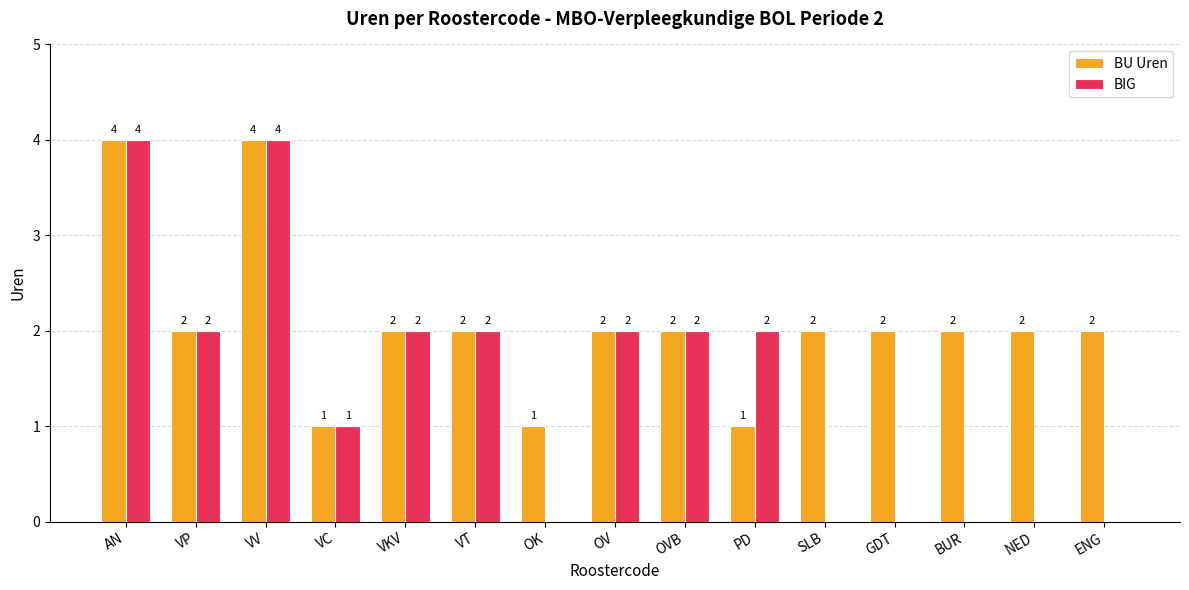

Which series has the largest range (max minus min)?

BIG